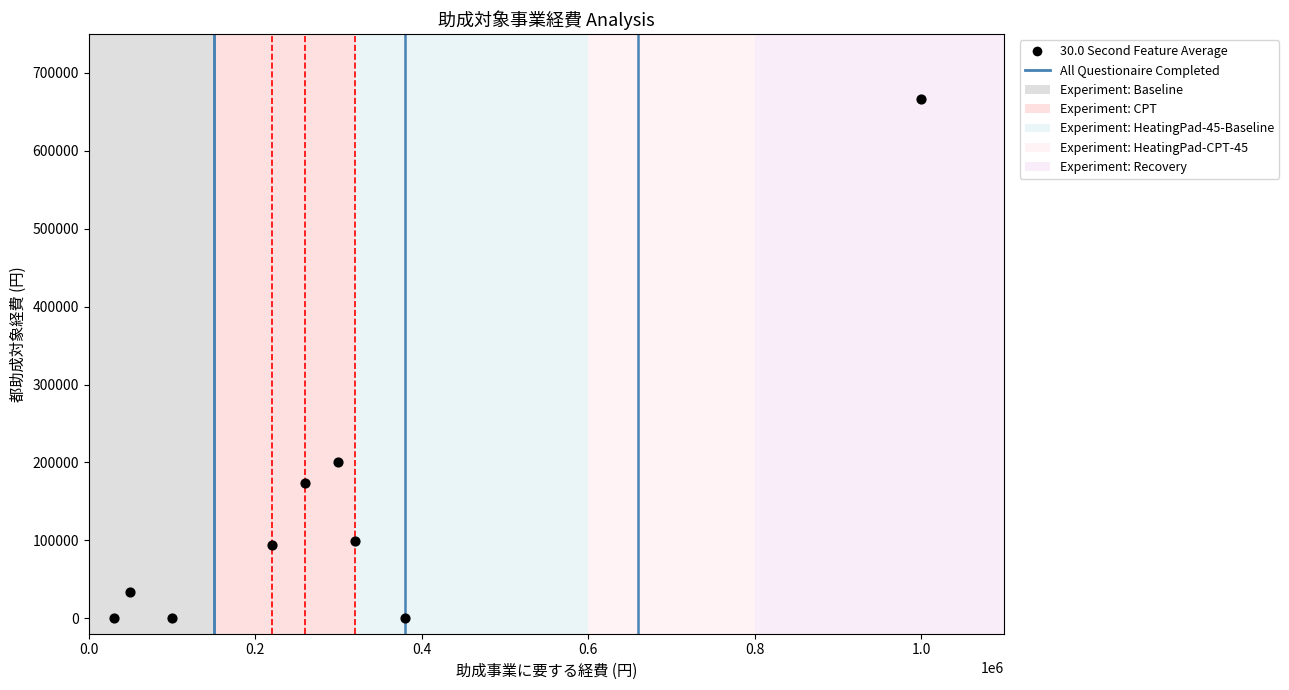

What Y value in the scatter plot is closest to 333333?

200000.0